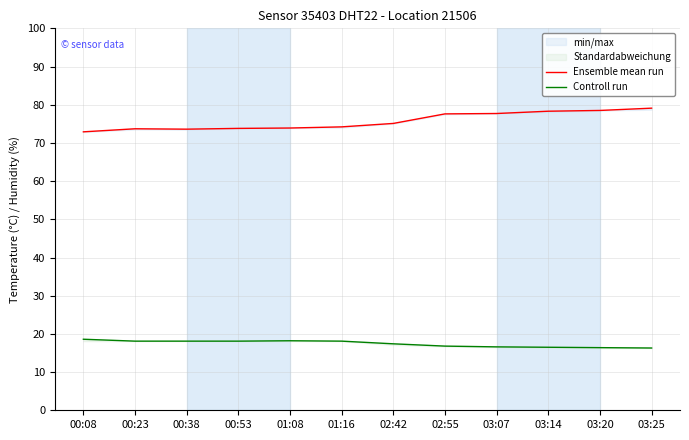

Which category has the highest value across all series?

03:25